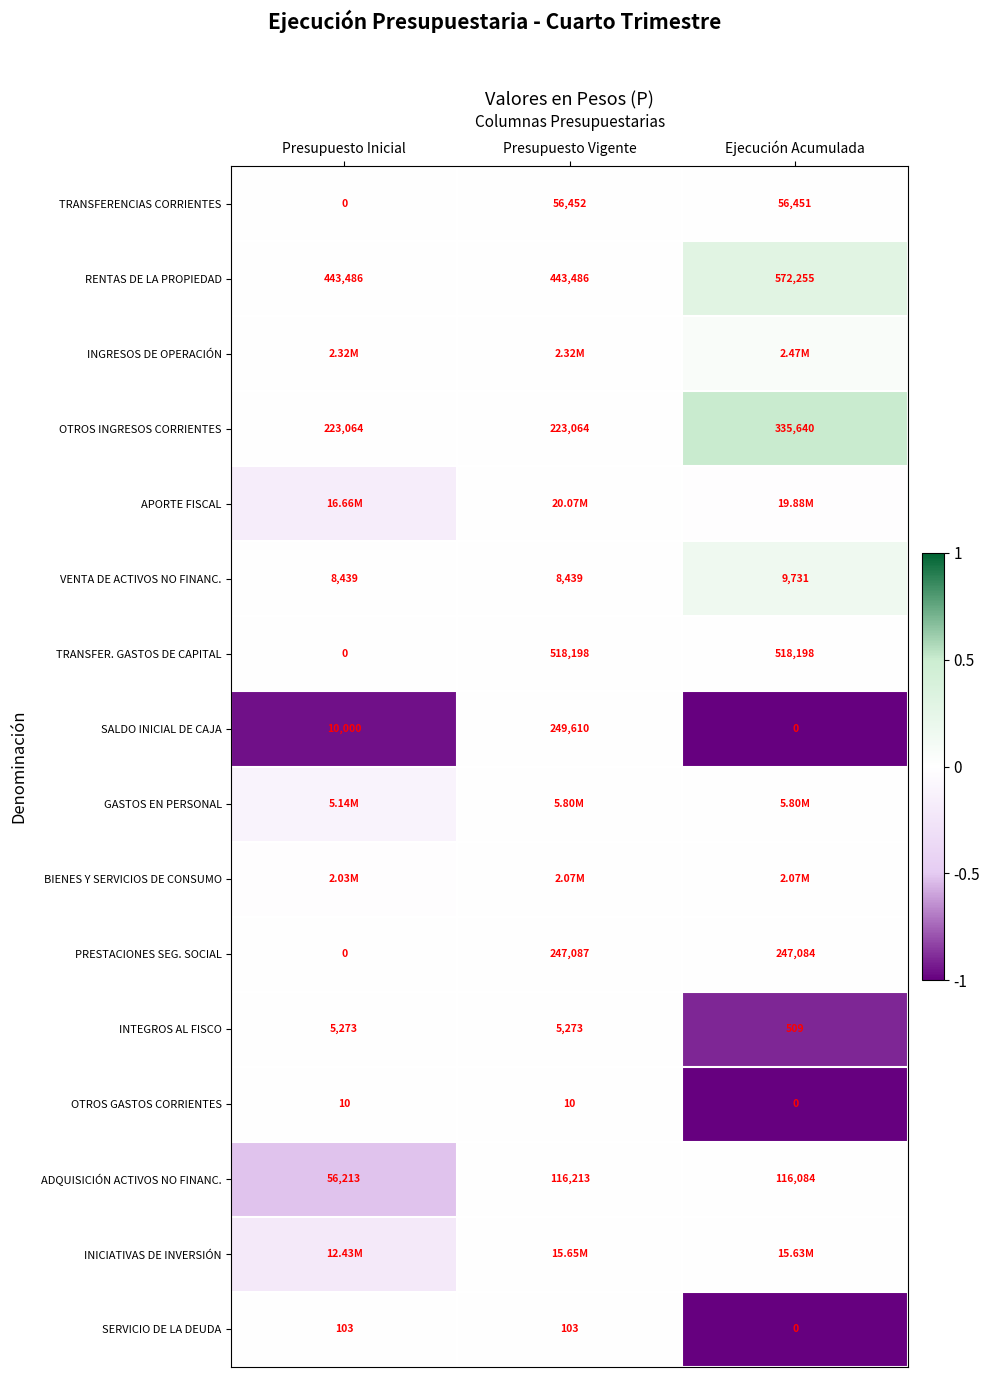

How many data points in PRESTACIONES SEG. SOCIAL are less than 247084?

1